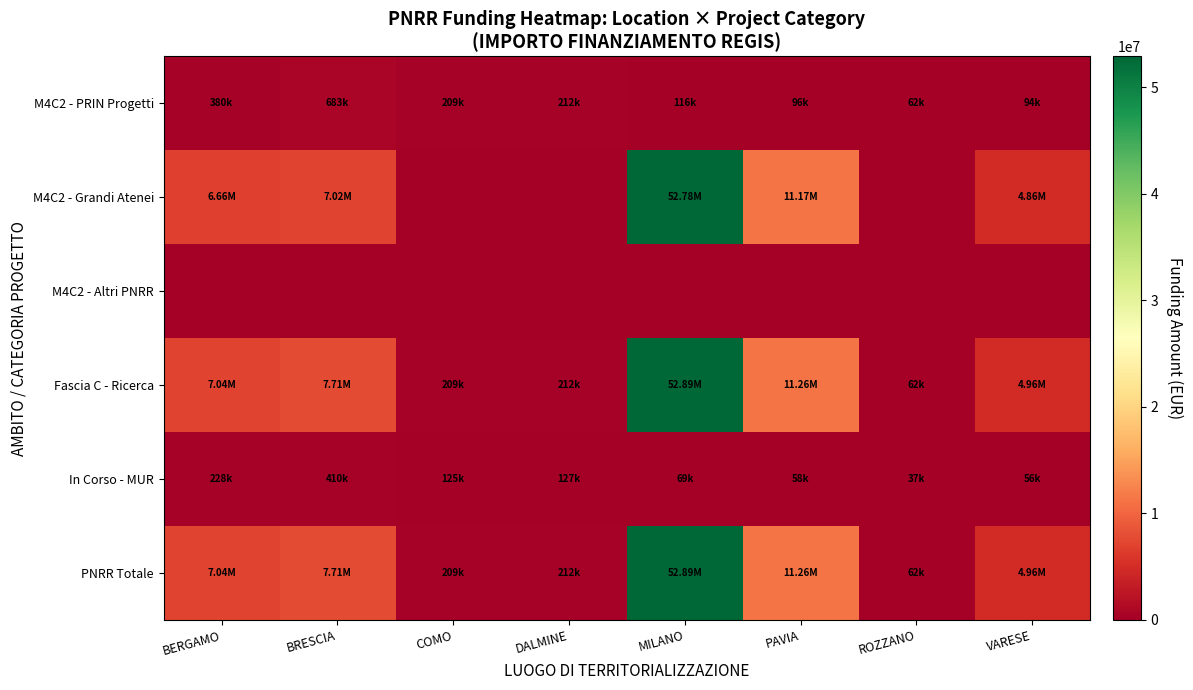

Reading left to right, list all the values displayed in this chart.

M4C2 - PRIN Progetti: BERGAMO=379941.8	BRESCIA=682502.5	COMO=208762.6	DALMINE=212000.1	MILANO=115820.6	PAVIA=96064.0	ROZZANO=62062.4	VARESE=93652.0
M4C2 - Grandi Atenei: BERGAMO=6664665.0	BRESCIA=7024917.0	COMO=0.0	DALMINE=0.0	MILANO=52776945.0	PAVIA=11167818.0	ROZZANO=0.0	VARESE=4863405.0
M4C2 - Altri PNRR: BERGAMO=0.0	BRESCIA=0.0	COMO=0.0	DALMINE=0.0	MILANO=0.0	PAVIA=0.0	ROZZANO=0.0	VARESE=0.0
Fascia C - Ricerca: BERGAMO=7044606.8	BRESCIA=7707419.5	COMO=208762.6	DALMINE=212000.1	MILANO=52892765.6	PAVIA=11263882.0	ROZZANO=62062.4	VARESE=4957057.0
In Corso - MUR: BERGAMO=227965.1	BRESCIA=409501.5	COMO=125257.6	DALMINE=127200.1	MILANO=69492.4	PAVIA=57638.4	ROZZANO=37237.5	VARESE=56191.2
PNRR Totale: BERGAMO=7044606.8	BRESCIA=7707419.5	COMO=208762.7	DALMINE=212000.1	MILANO=52892765.6	PAVIA=11263882.0	ROZZANO=62062.4	VARESE=4957057.0